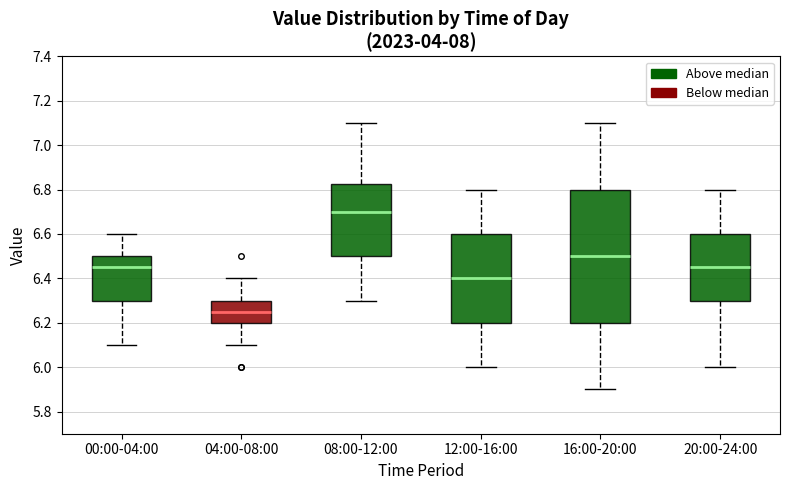

Reading left to right, transcribe this box plot: for each box, give where its median line is, the range the box spans, and where its two whiskers end, as read against the y-axis. The values are not printed on the chart, so give them approximately, as read against the axis.

00:00-04:00: median 6.46, box 6.30 to 6.50, whiskers 6.10 to 6.60
04:00-08:00: median 6.26, box 6.20 to 6.30, whiskers 6.10 to 6.40
08:00-12:00: median 6.70, box 6.50 to 6.82, whiskers 6.30 to 7.10
12:00-16:00: median 6.40, box 6.20 to 6.60, whiskers 6.00 to 6.80
16:00-20:00: median 6.50, box 6.20 to 6.80, whiskers 5.90 to 7.10
20:00-24:00: median 6.46, box 6.30 to 6.60, whiskers 6.00 to 6.80